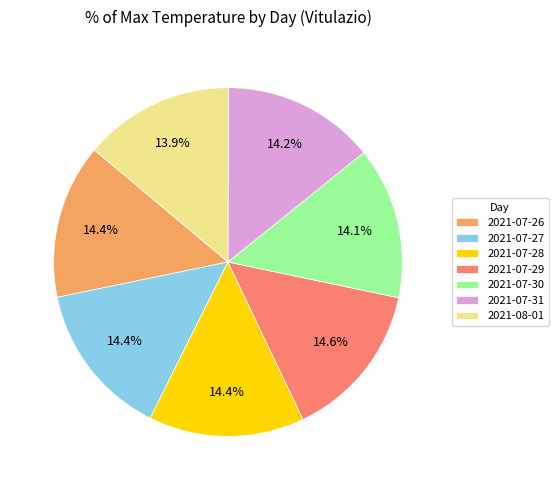

What percentage is the 2021-07-29 slice, to the nearest percent?

15%